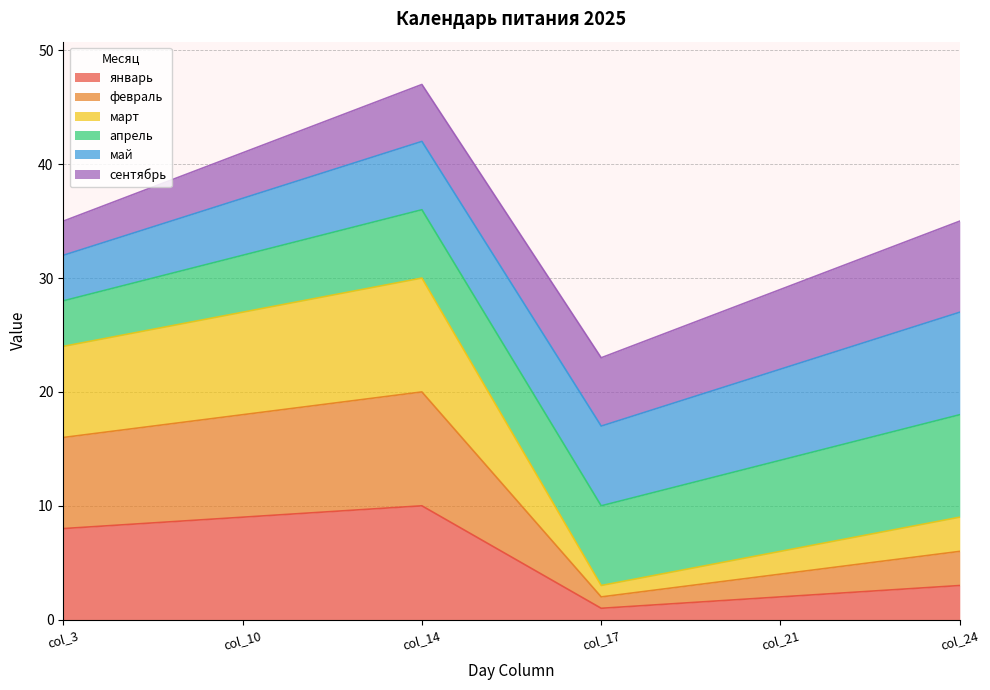

The value of январь at col_14 is 17. True or false?

False